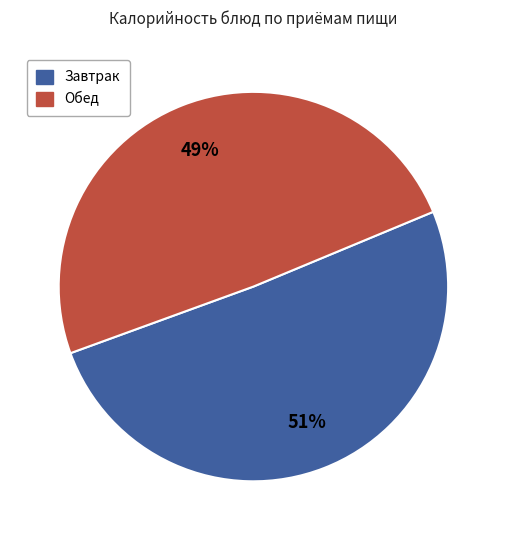

Is there a majority slice in this chart?

Yes